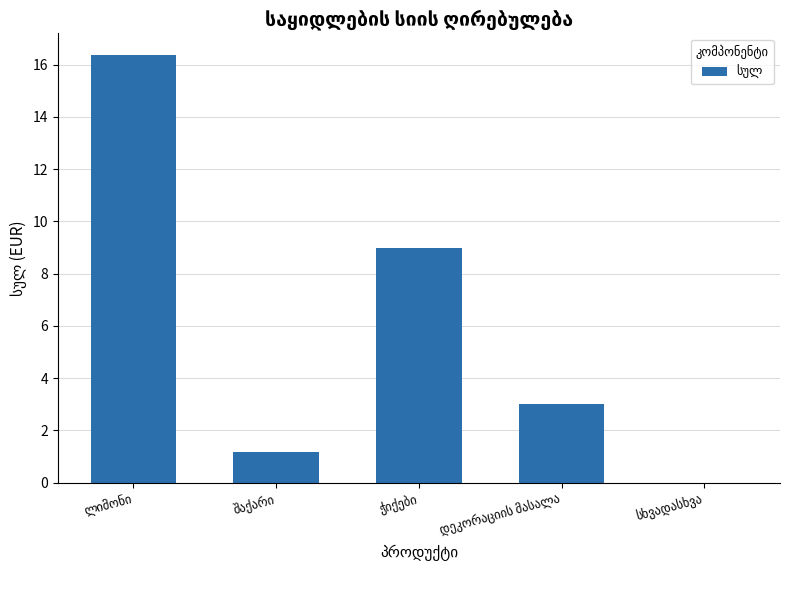

What is the sum of all values?

29.6